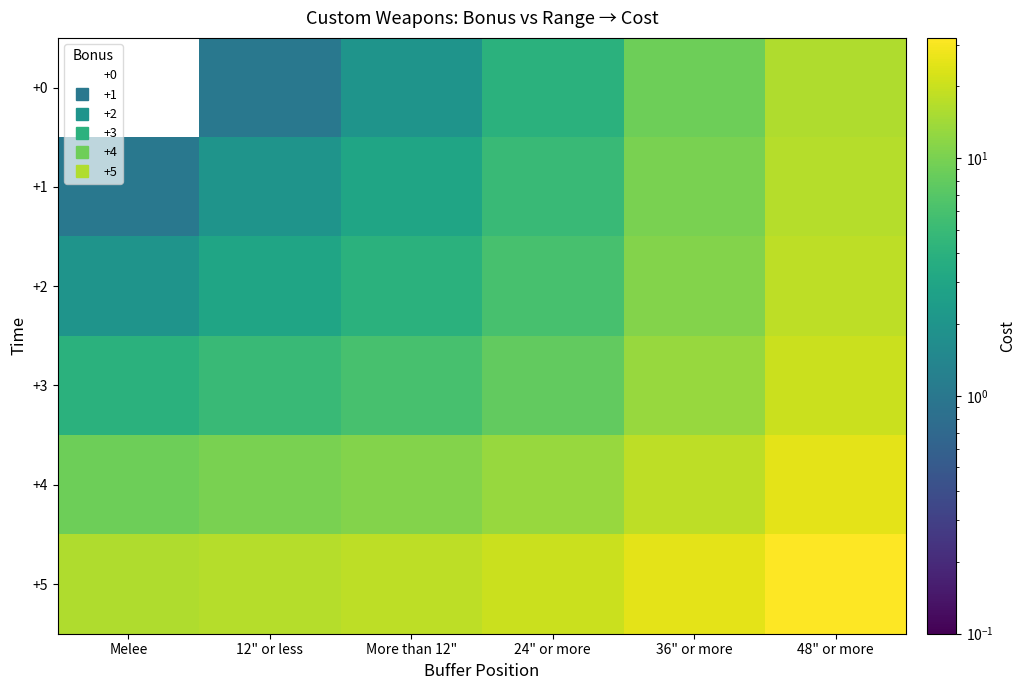

Reading left to right, transcribe all the data shown in this chart.

+0: Melee=0	12" or less=1	More than 12"=2	24" or more=4	36" or more=9	48" or more=16
+1: Melee=1	12" or less=2	More than 12"=3	24" or more=5	36" or more=10	48" or more=17
+2: Melee=2	12" or less=3	More than 12"=4	24" or more=6	36" or more=11	48" or more=18
+3: Melee=4	12" or less=5	More than 12"=6	24" or more=8	36" or more=13	48" or more=20
+4: Melee=9	12" or less=10	More than 12"=11	24" or more=13	36" or more=18	48" or more=25
+5: Melee=16	12" or less=17	More than 12"=18	24" or more=20	36" or more=25	48" or more=32